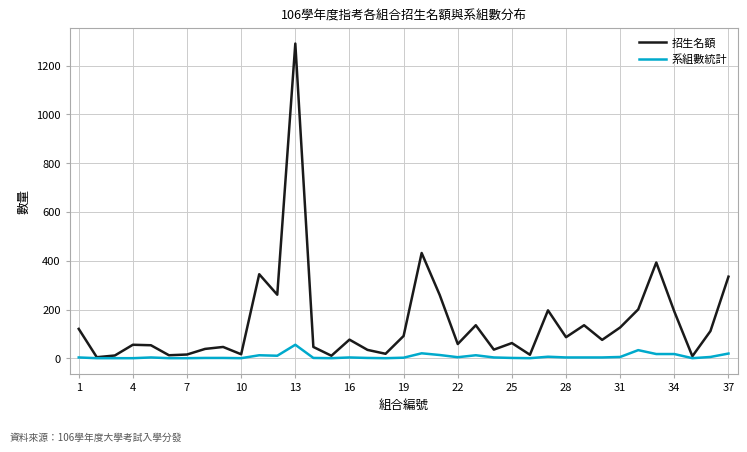

Rank the series by their average value, from lowest to highest.

系組數統計, 招生名額